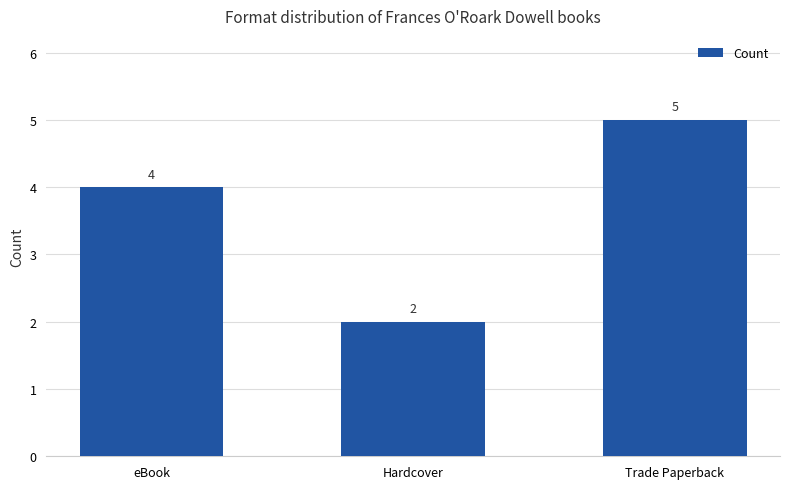

What is the label of the 1st bar from the left?

eBook